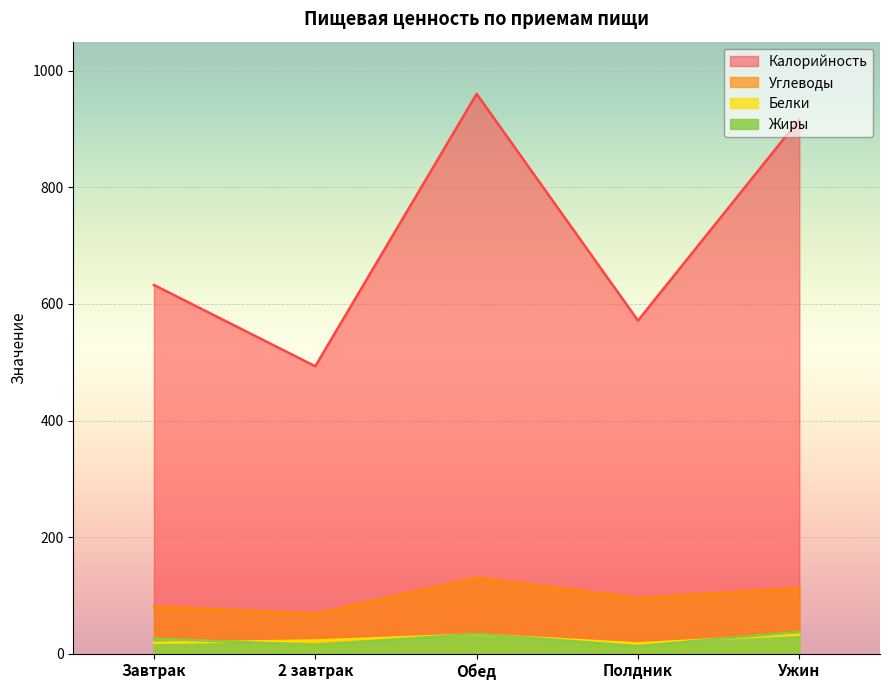

How many lines are shown in the chart?

4